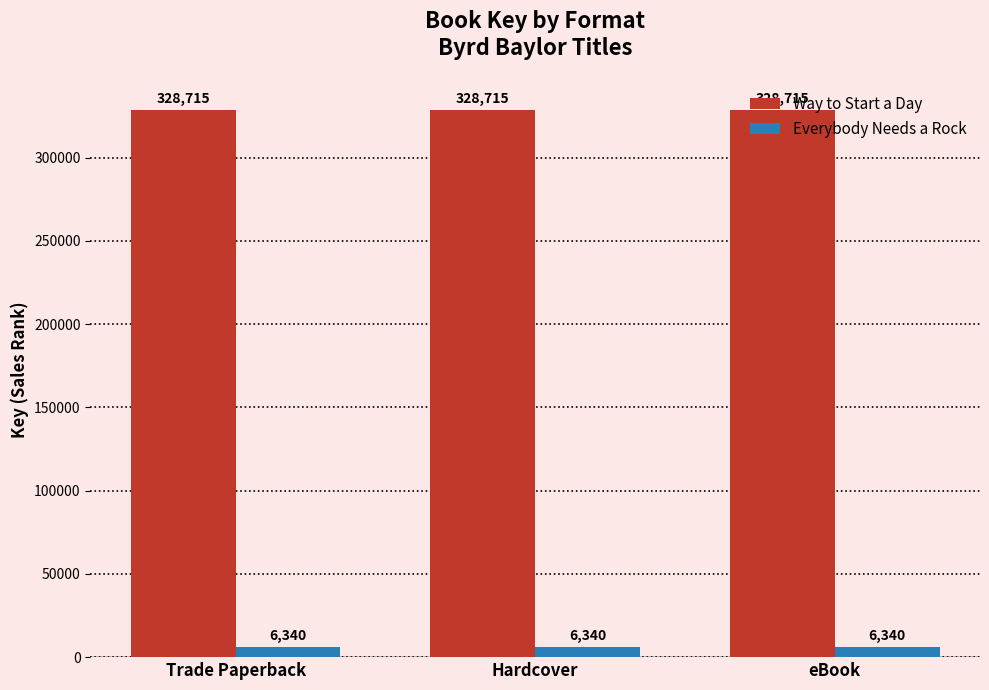

How many series are shown in this chart?

2